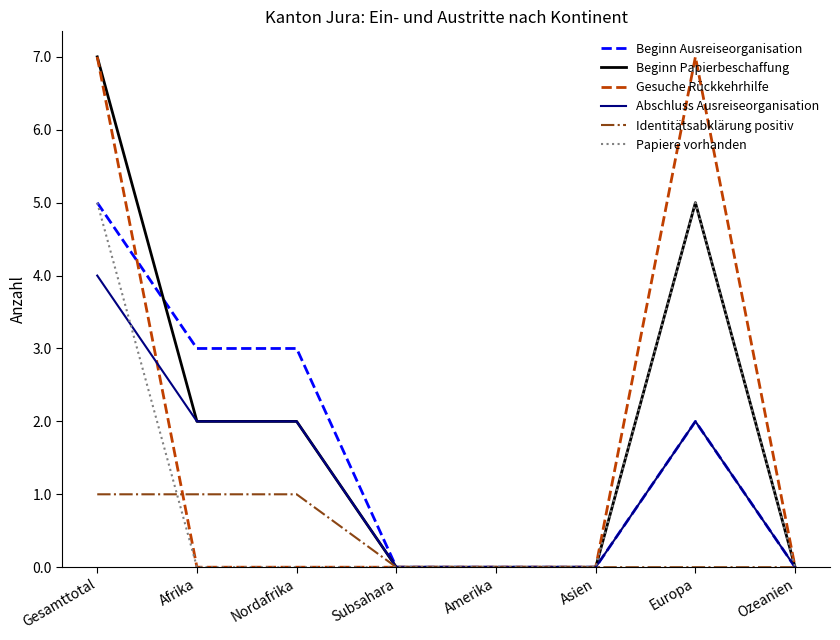

What is the highest value of the Gesuche Rückkehrhilfe series?

7